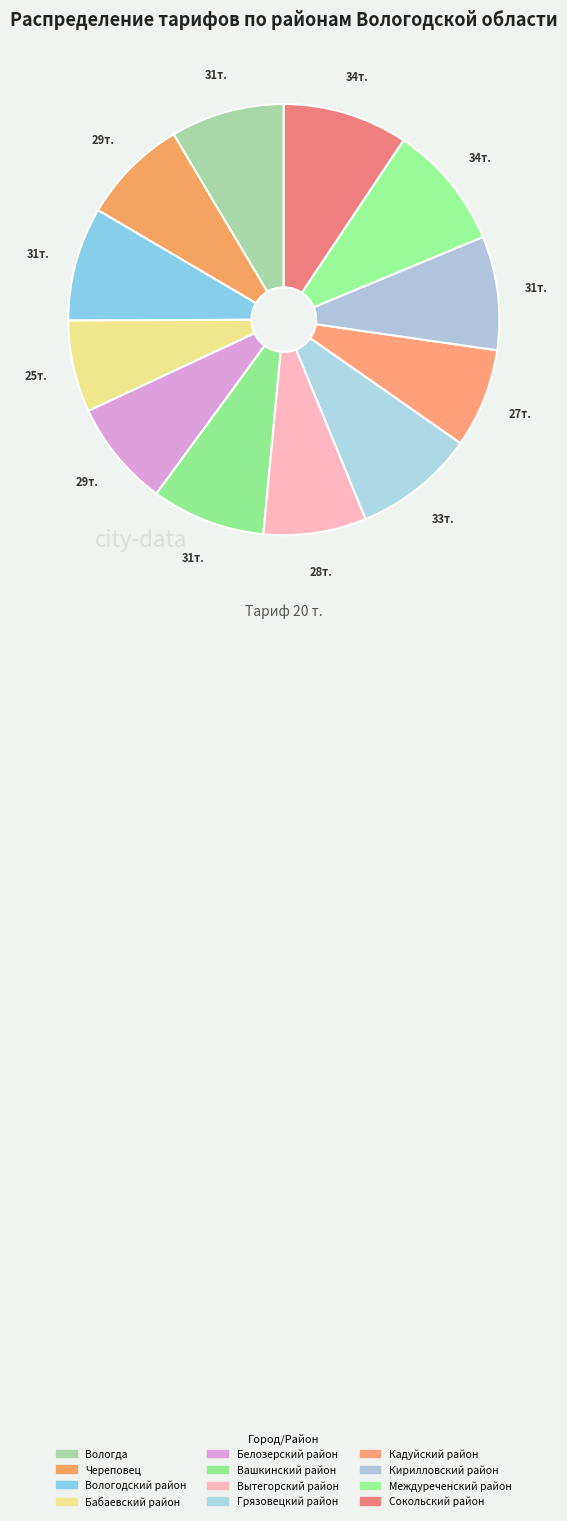

What is the change in value from Череповец to Кирилловский район?

+2000